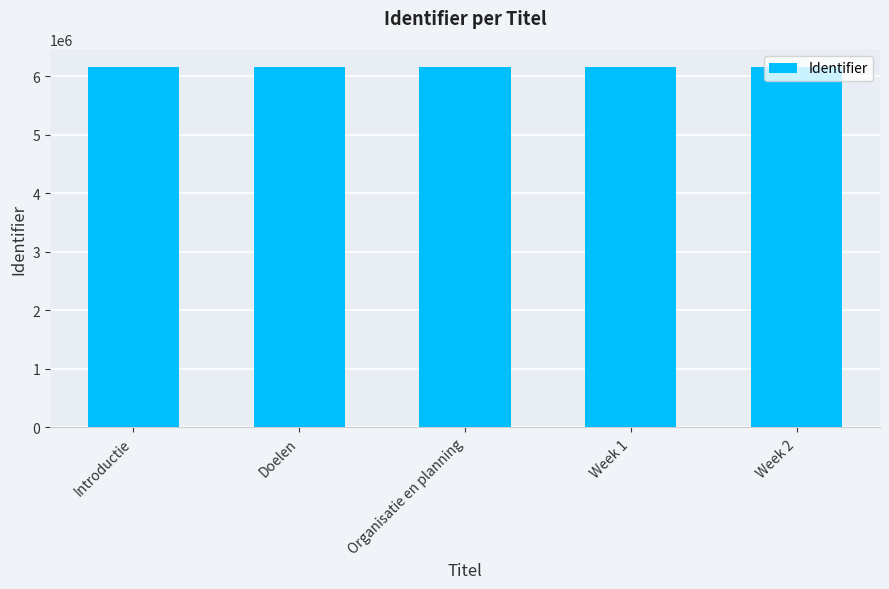

What is the average value?

6156963